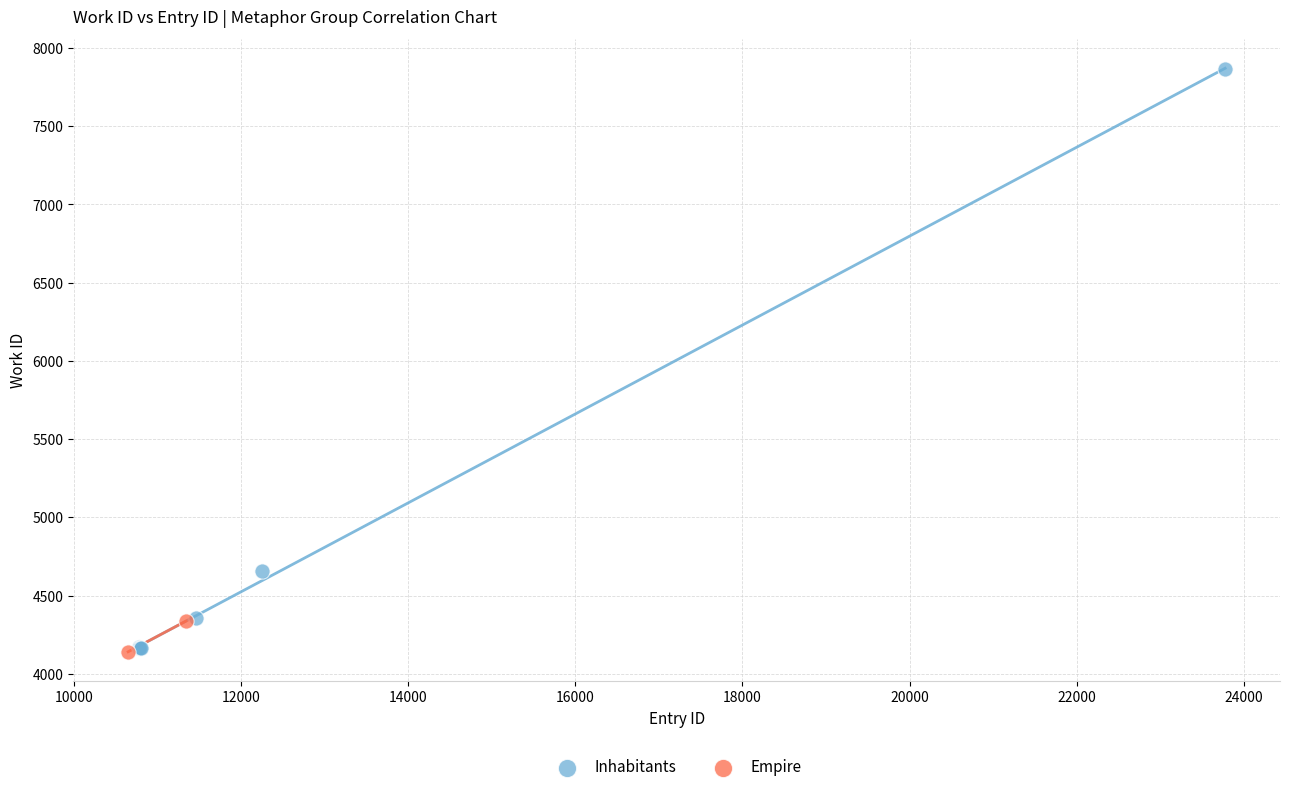

What are all the series names shown in the legend?

Inhabitants, Empire